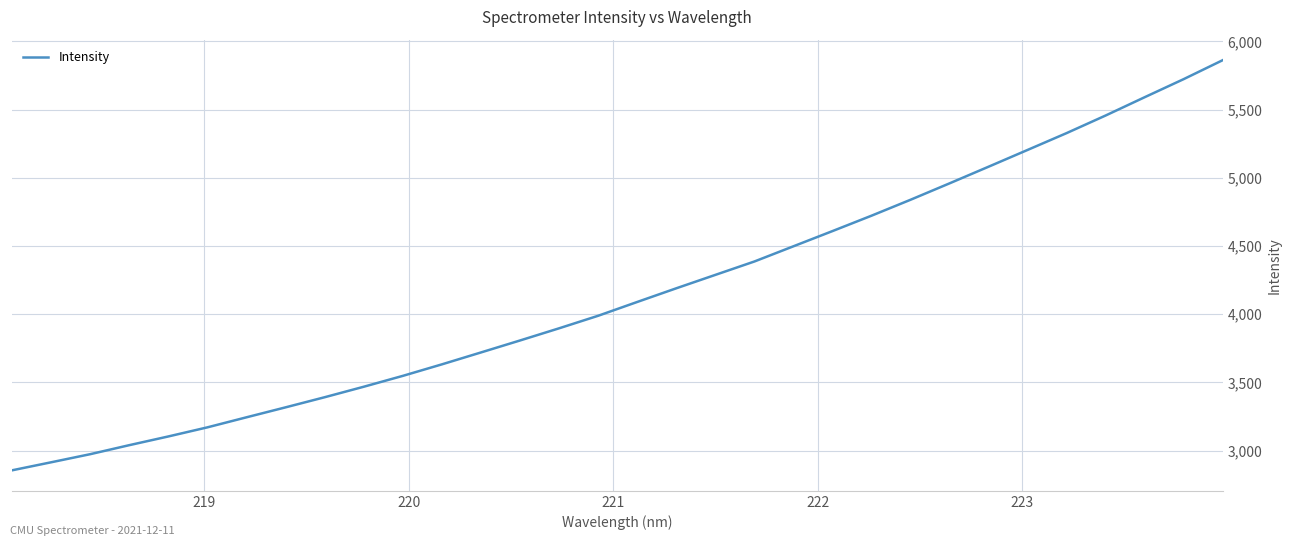

What is the minimum value shown in the chart?

2855.3